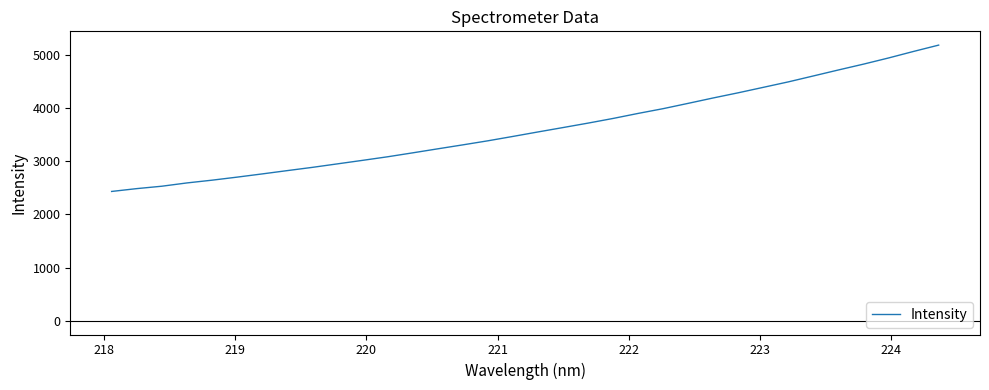

What is the smallest value displayed?

2433.8